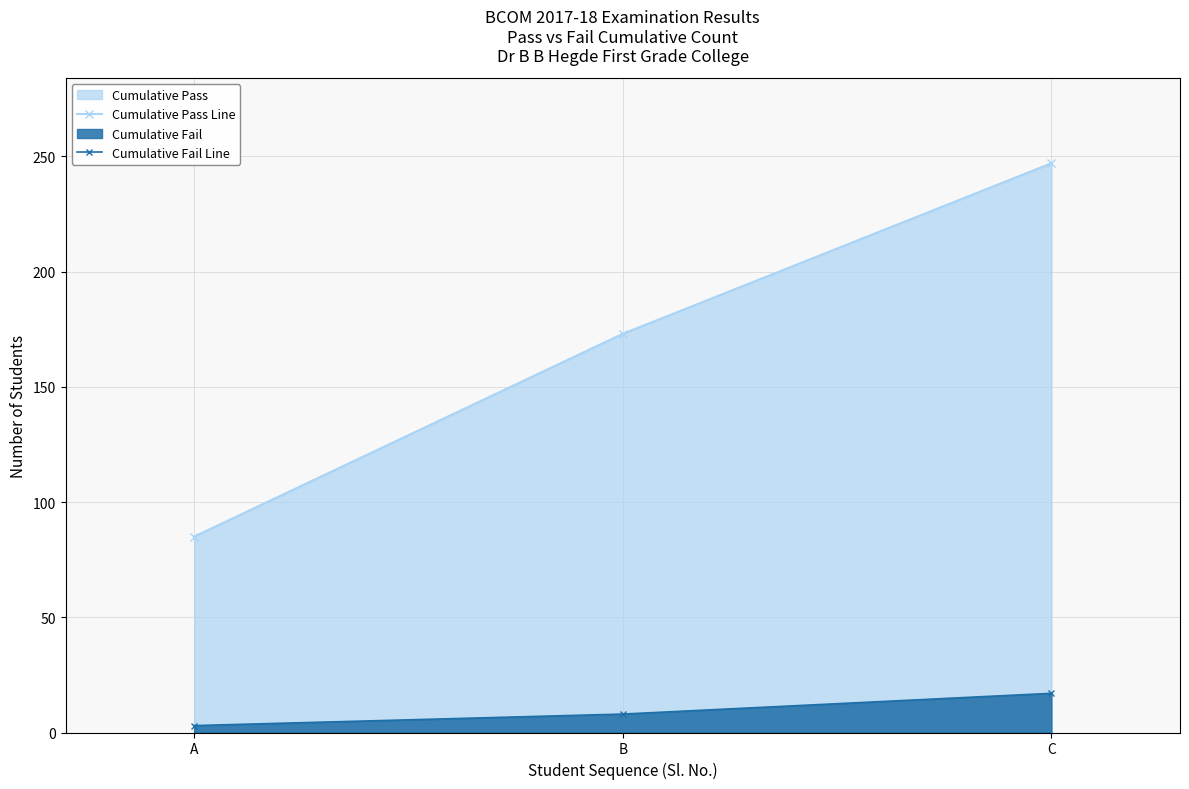

What is the value of the Cumulative Pass Line point at the 3rd from the left?

247